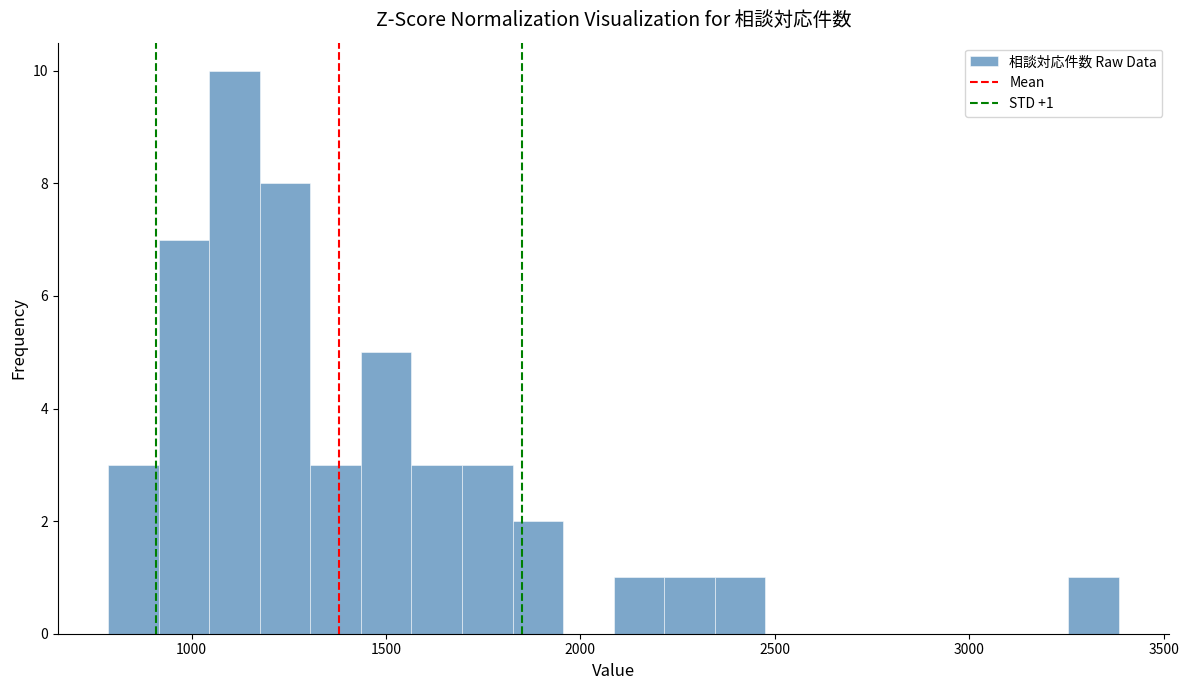

Around what value on the x-axis is the tallest bar? Give the approximate position of its centre, as read against the axis.

1100